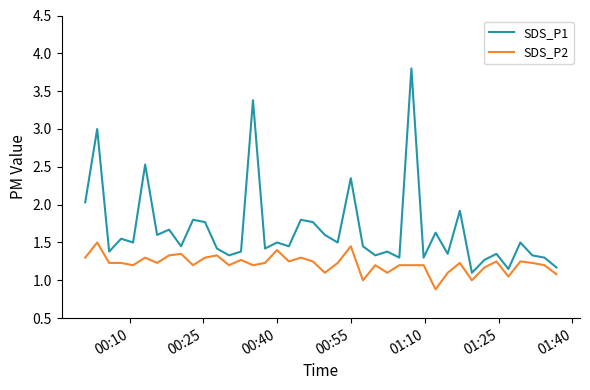

True or false: SDS_P1 and SDS_P2 cross at least once.

False